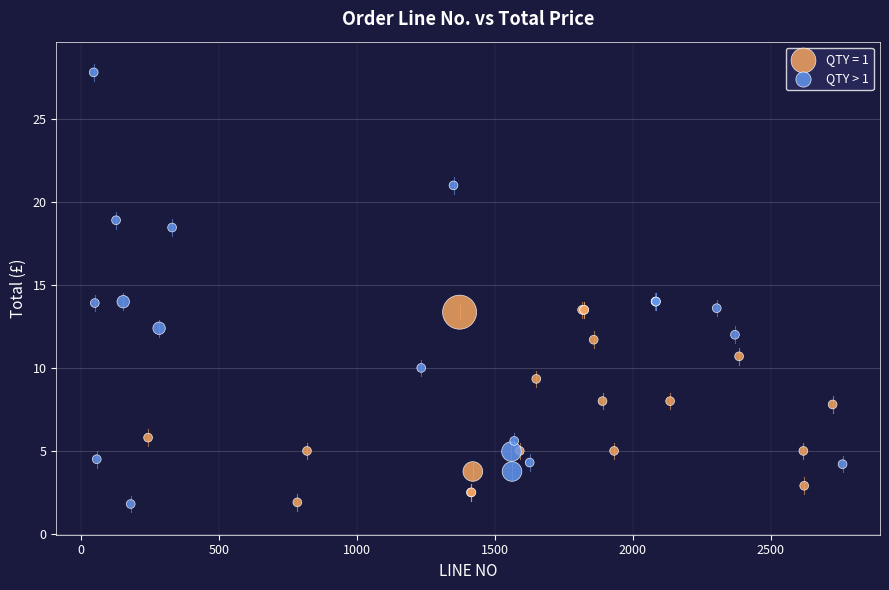

Which series has the widest spread of Y values?

QTY > 1